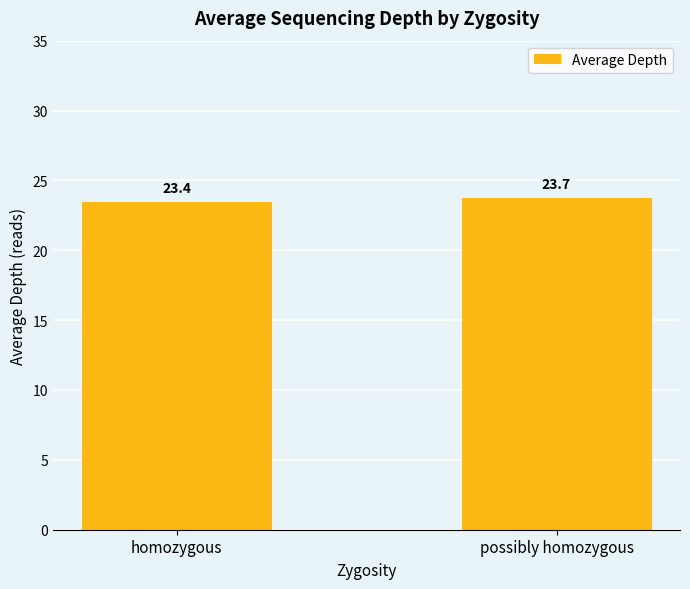

Count the values in the range 23 to 24.

2